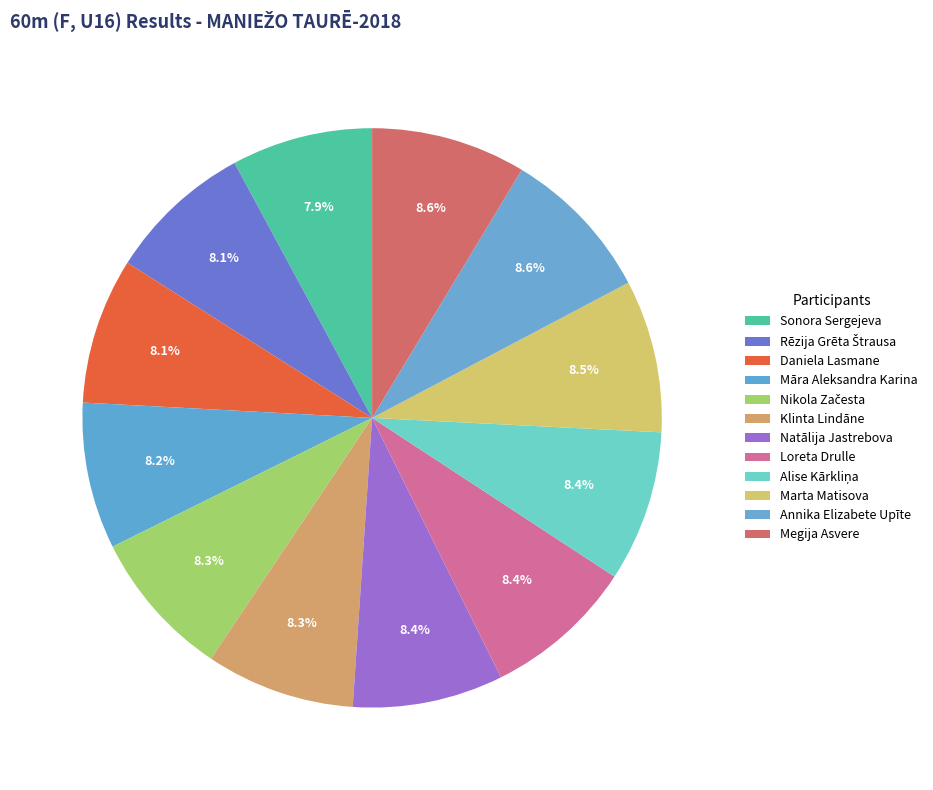

Do Māra Aleksandra Karina and Natālija Jastrebova together represent more than half of the pie?

No